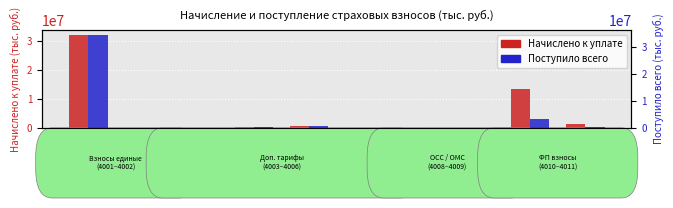

Which has a higher value, 4008 or 4011?

4011